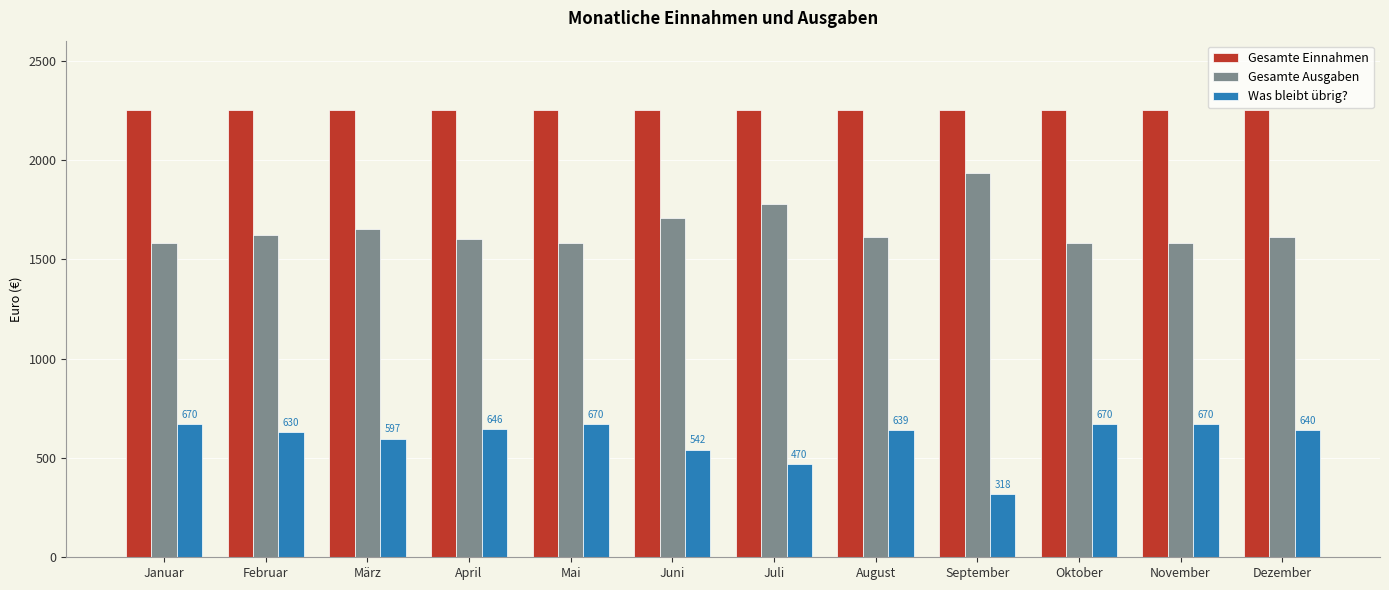

What is the spread (max minus min) of values at Dezember?

1610